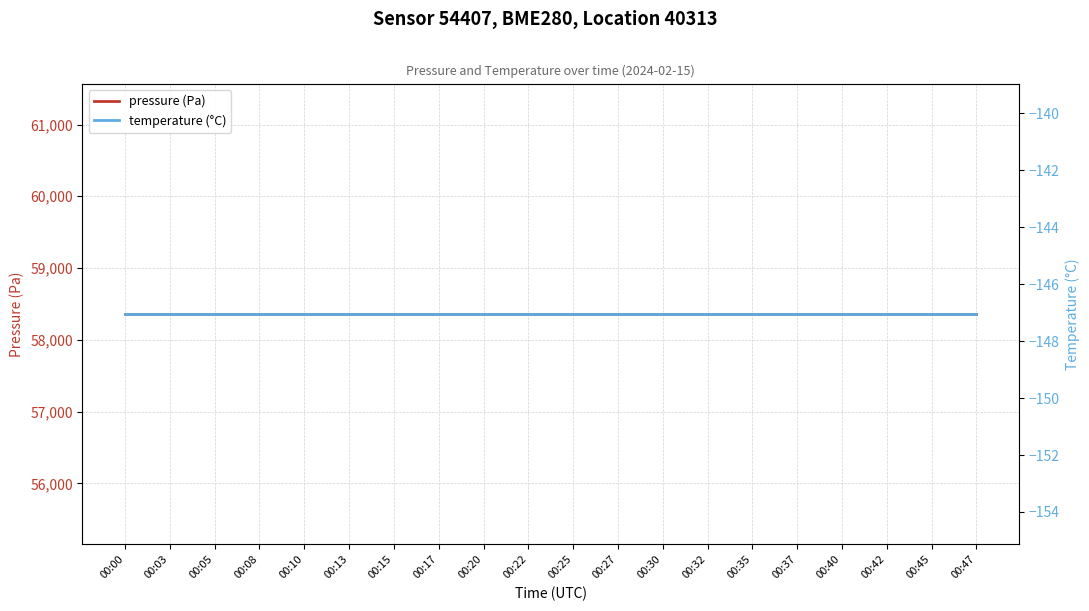

At which category is the sum across all series the highest?

00:00